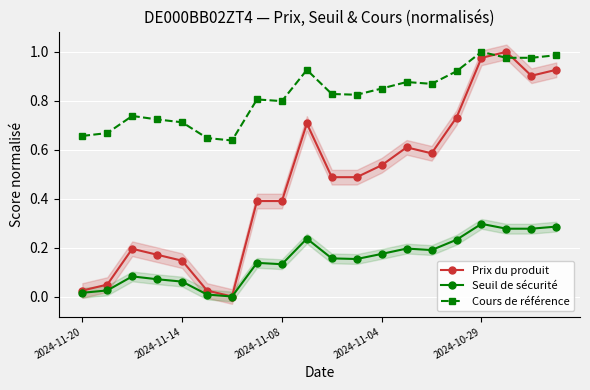

True or false: Seuil de sécurité and Cours de référence intersect in this chart.

False